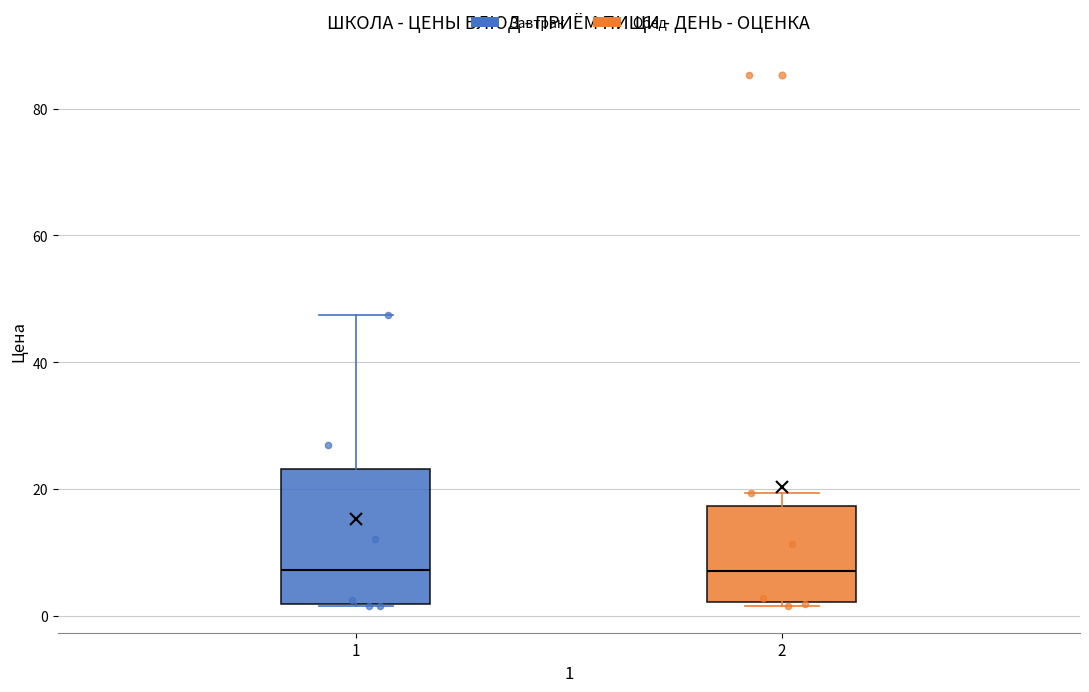

Which box is the tallest, from its lower edge to its upper edge?

1